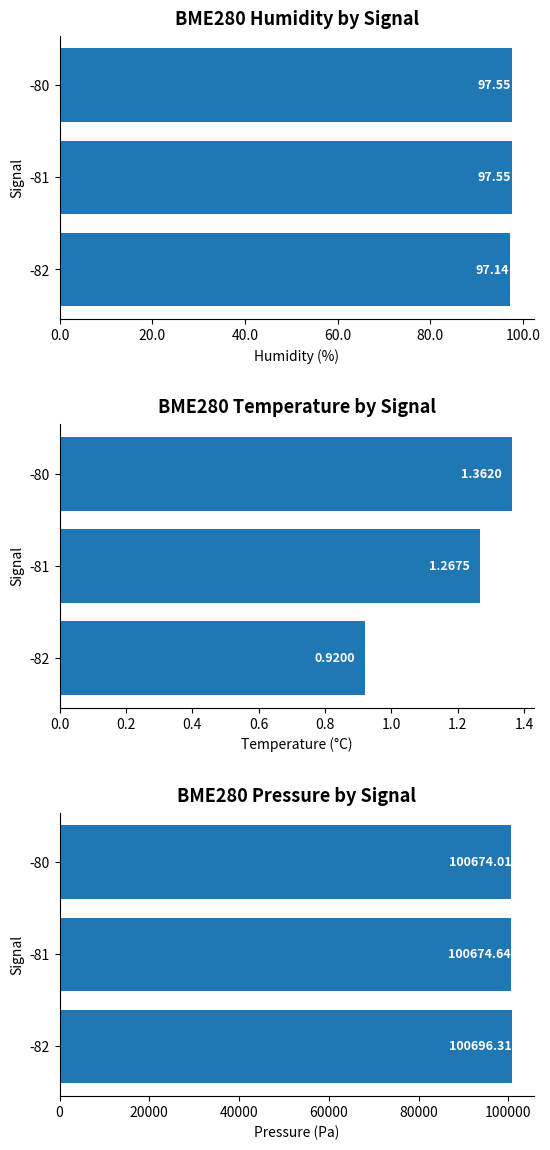

Which series has the largest range (max minus min)?

BME280_pressure